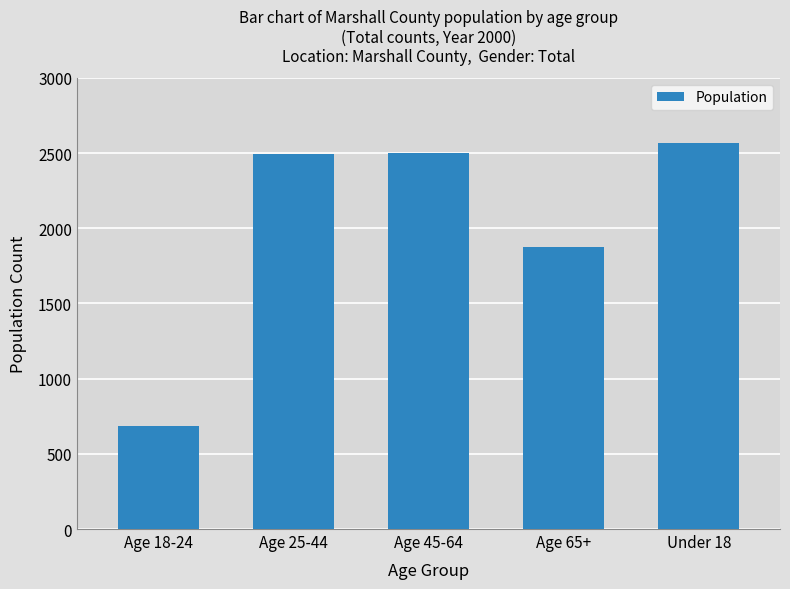

The chart shows a value of 404 at Age 18-24. True or false?

False